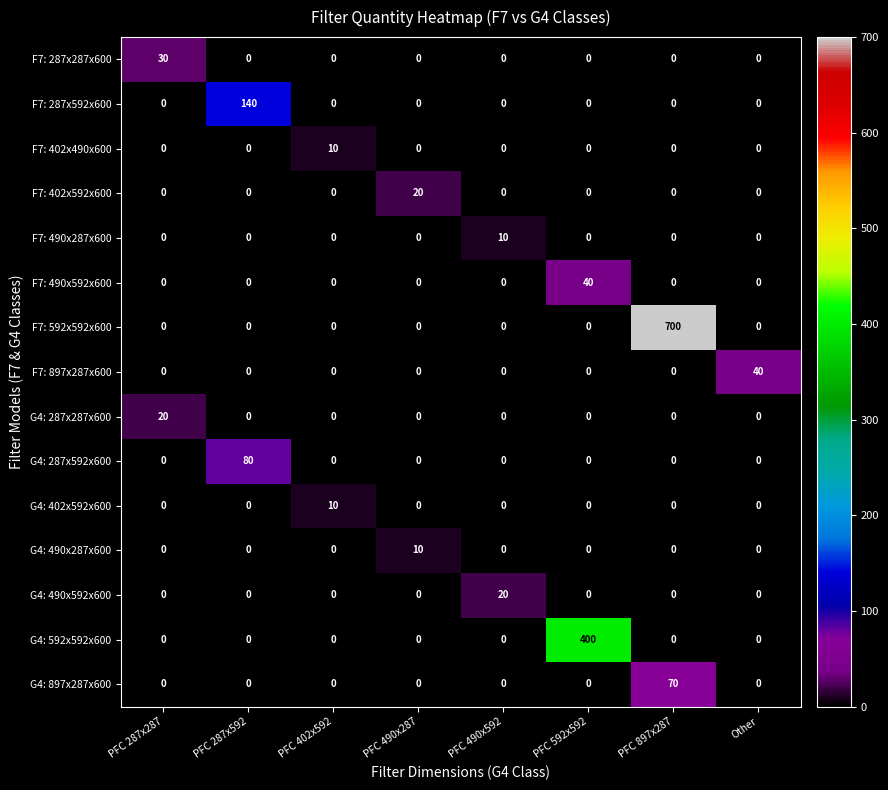

What is the greatest value displayed?

700